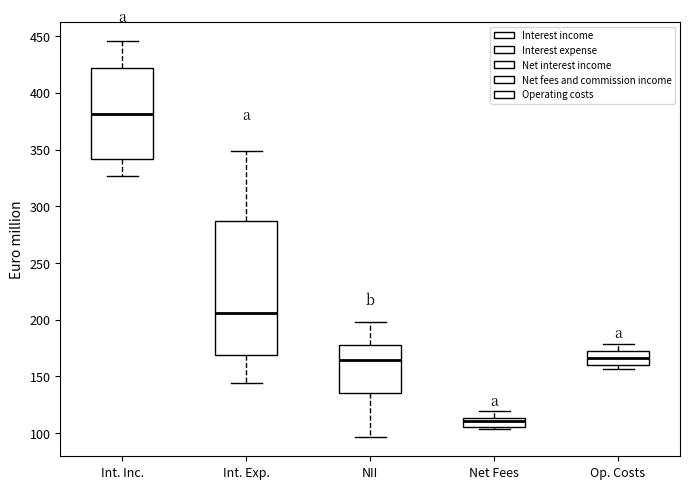

Reading left to right, transcribe this box plot: for each box, give where its median line is, the range the box spans, and where its two whiskers end, as read against the y-axis. The values are not printed on the chart, so give them approximately, as read against the axis.

Int. Inc.: median 380, box 340 to 420, whiskers 325 to 445
Int. Exp.: median 205, box 170 to 285, whiskers 145 to 350
NII: median 165, box 135 to 180, whiskers 95 to 200
Net Fees: median 110, box 105 to 115, whiskers 105 (just below the box's lower edge) to 120
Op. Costs: median 165, box 160 to 175, whiskers 155 to 180